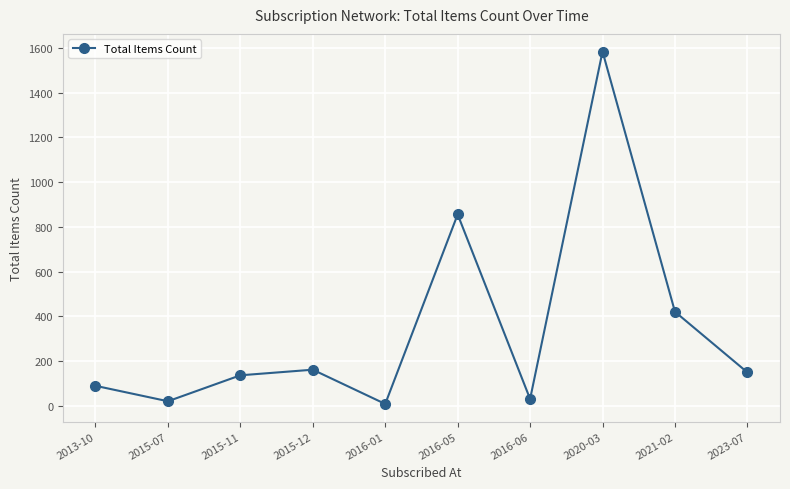

What is the difference between the maximum and minimum values?

1575